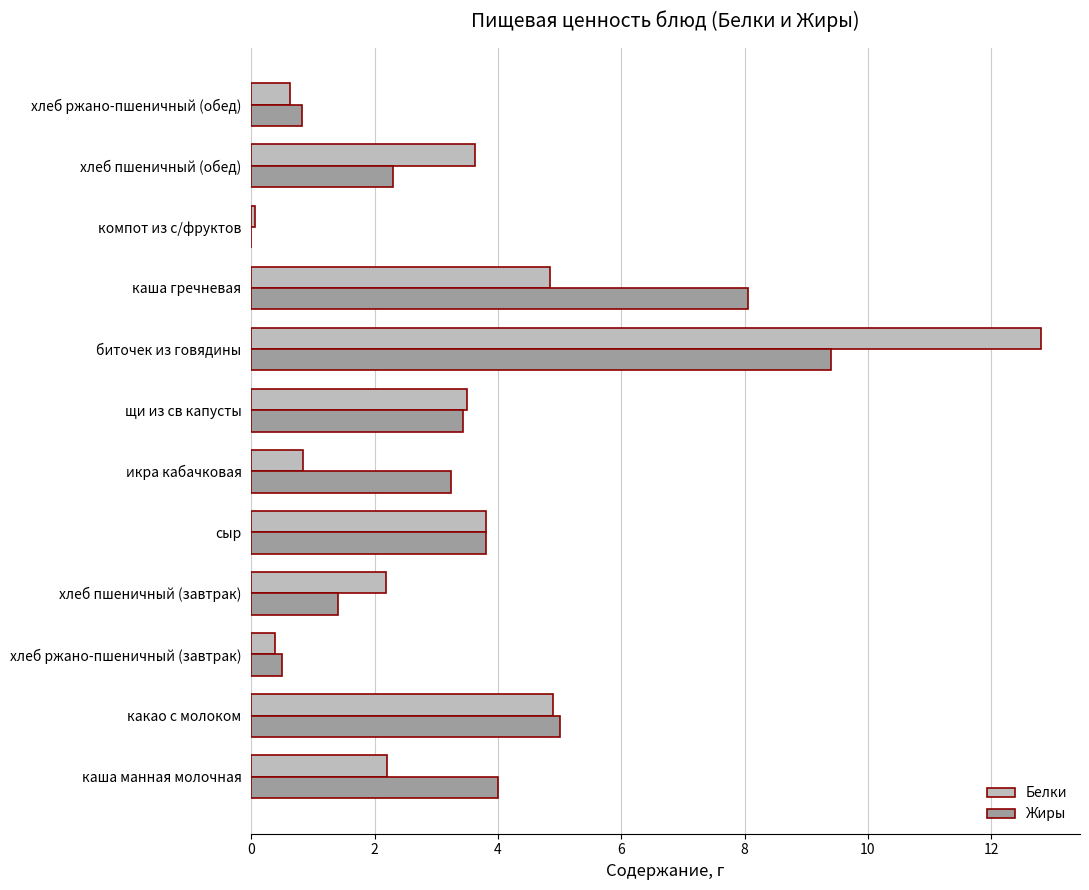

What are all the series names shown in the legend?

Белки, Жиры